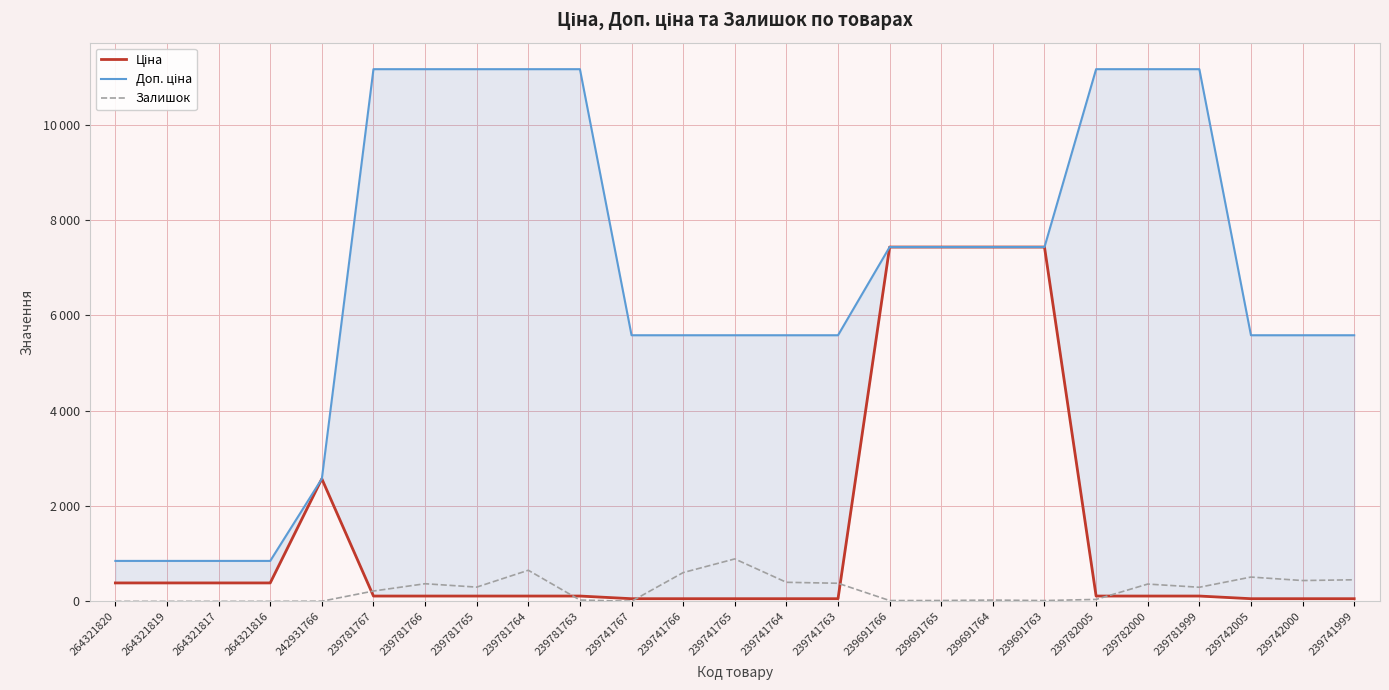

Which series has the widest spread of values?

Доп. ціна